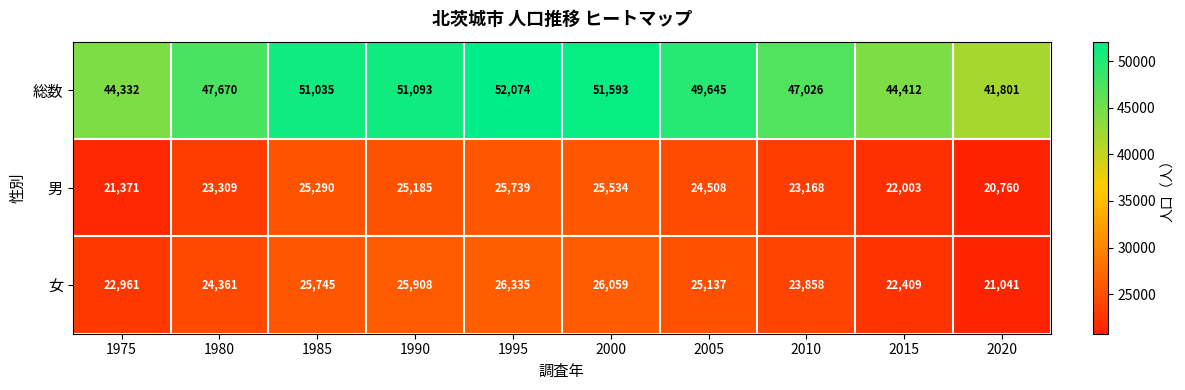

Reading left to right, extract all data points from this chart.

総数: 44332	47670	51035	51093	52074	51593	49645	47026	44412	41801
男: 21371	23309	25290	25185	25739	25534	24508	23168	22003	20760
女: 22961	24361	25745	25908	26335	26059	25137	23858	22409	21041